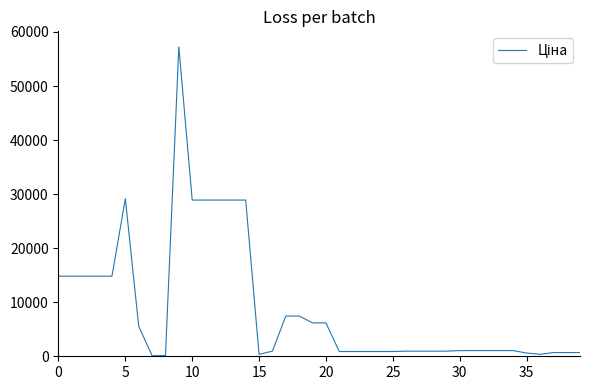

What is the difference between the maximum and minimum values?

57146.2